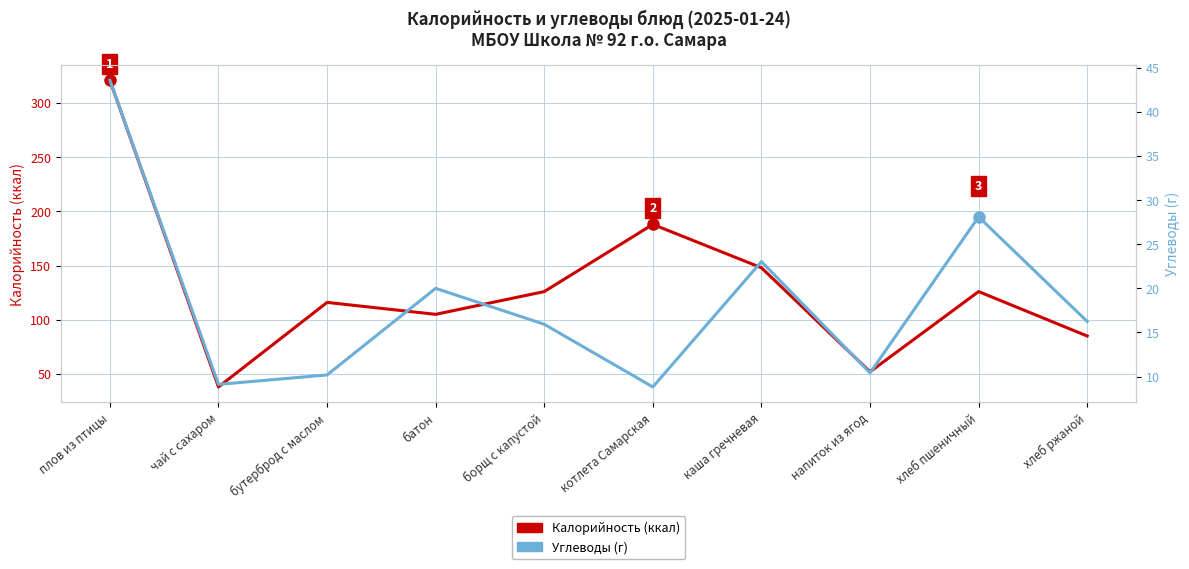

The value of Калорийность at чай с сахаром is 21.2. True or false?

False